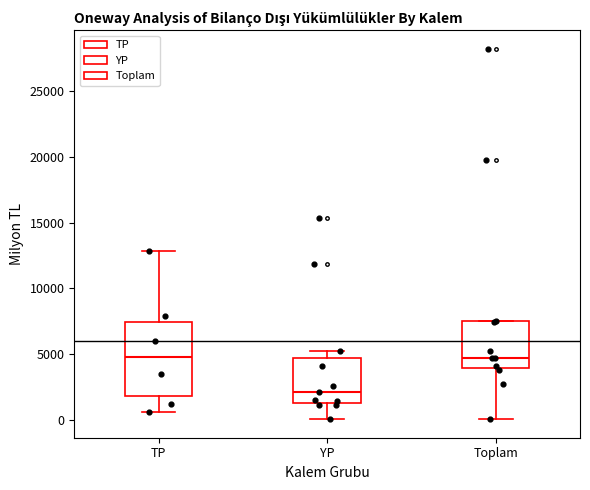

Where is the upper edge of the box for Toplam on the y-axis? The values are not printed on the chart, so give them approximately, as read against the axis.

7500